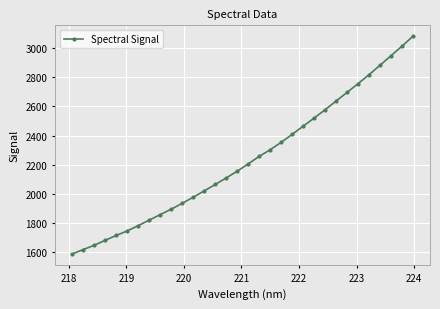

True or false: there are more than 2 points higher than both neighbors.

False